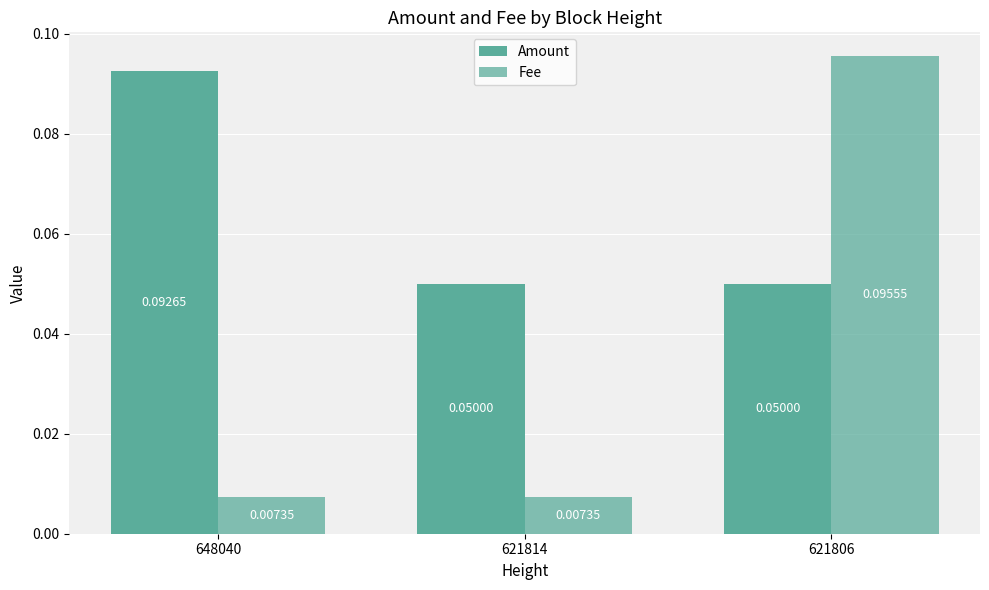

How many series are shown in this chart?

2